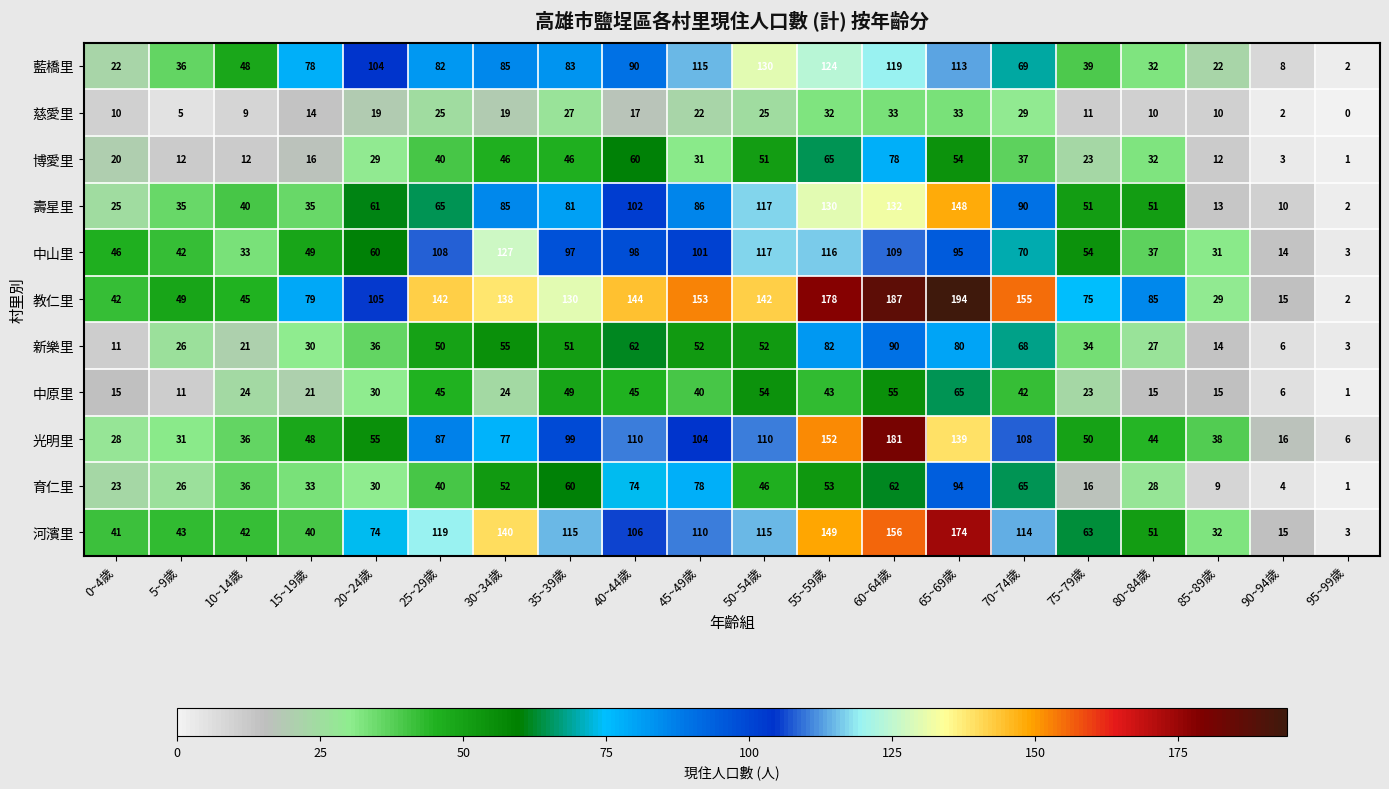

What is the sum of the 育仁里 values at 50~54歲 and 95~99歲?

47